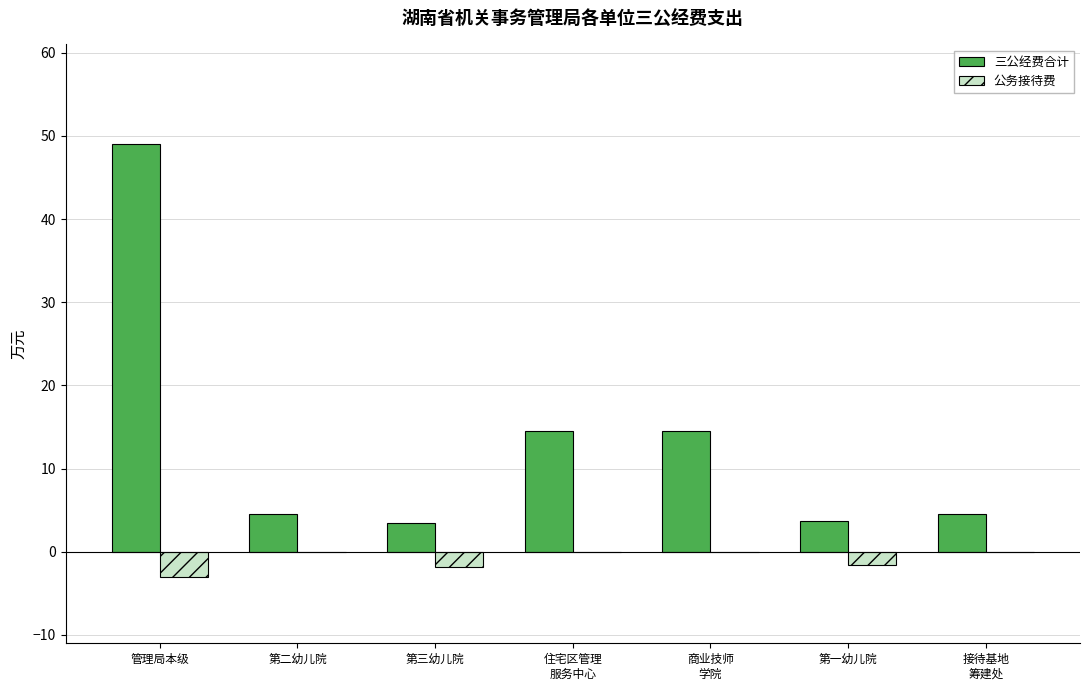

What is the highest value of the 三公经费合计 series?

49.0